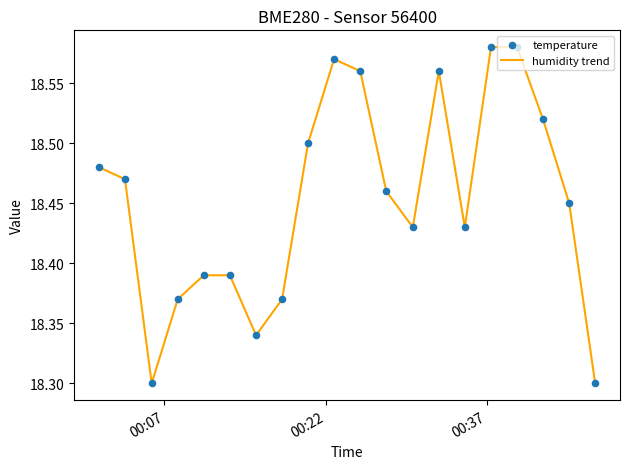

How many lines are shown in the chart?

1